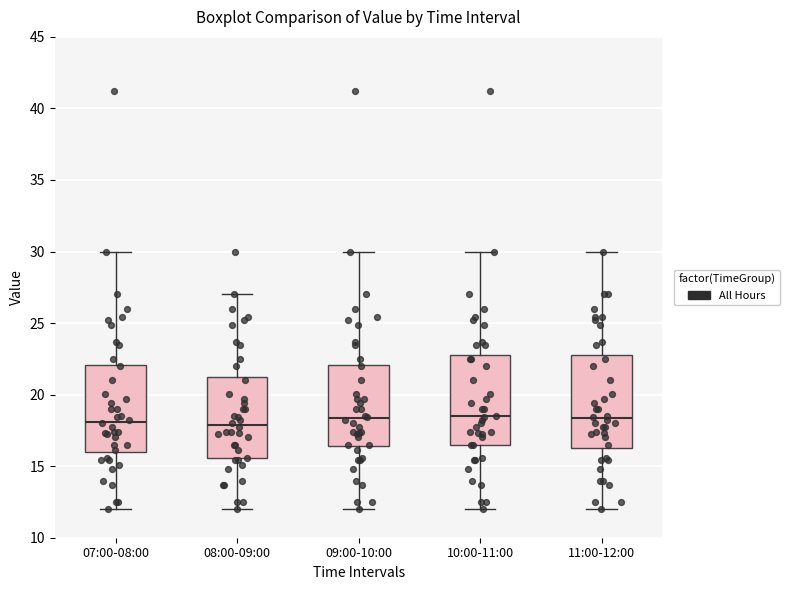

Reading left to right, transcribe this box plot: for each box, give where its median line is, the range the box spans, and where its two whiskers end, as read against the y-axis. The values are not printed on the chart, so give them approximately, as read against the axis.

07:00-08:00: median 18.0, box 16.0 to 22.0, whiskers 12.0 to 30.0
08:00-09:00: median 18.0, box 15.5 to 21.5, whiskers 12.0 to 27.0
09:00-10:00: median 18.5, box 16.5 to 22.0, whiskers 12.0 to 30.0
10:00-11:00: median 18.5, box 16.5 to 22.5, whiskers 12.0 to 30.0
11:00-12:00: median 18.5, box 16.5 to 22.5, whiskers 12.0 to 30.0